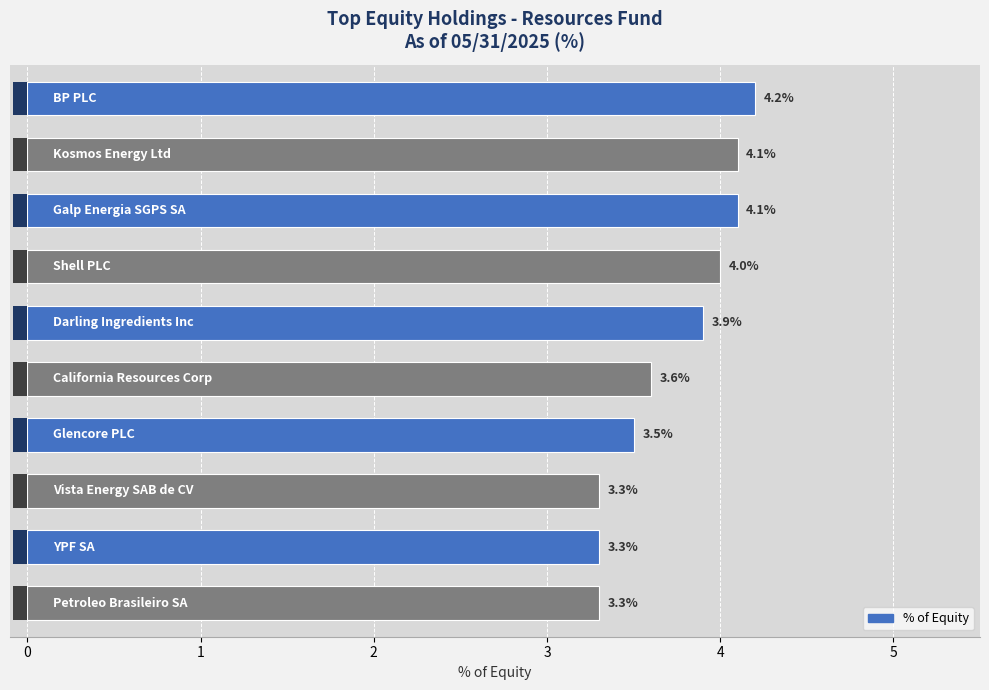

Count the number of data series in this chart.

1